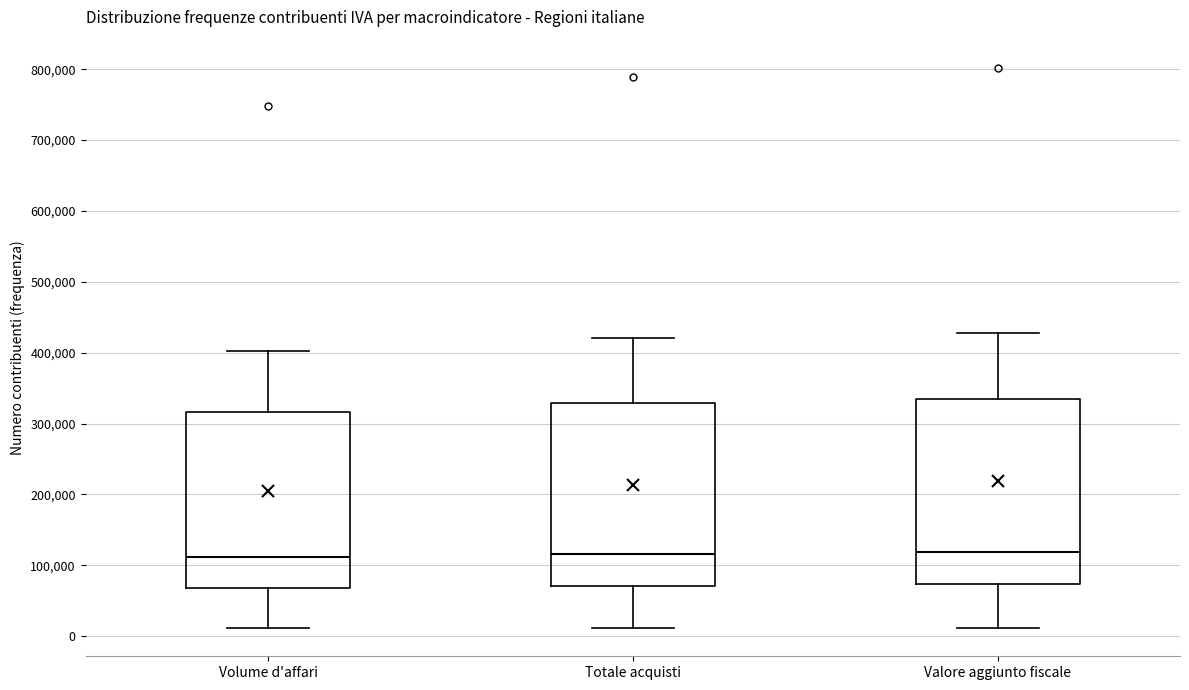

Reading left to right, transcribe this box plot: for each box, give where its median line is, the range the box spans, and where its two whiskers end, as read against the y-axis. The values are not printed on the chart, so give them approximately, as read against the axis.

Volume d'affari: median 110000, box 70000 to 320000, whiskers 10000 to 400000
Totale acquisti: median 120000, box 70000 to 330000, whiskers 10000 to 420000
Valore aggiunto fiscale: median 120000, box 70000 to 330000, whiskers 10000 to 430000